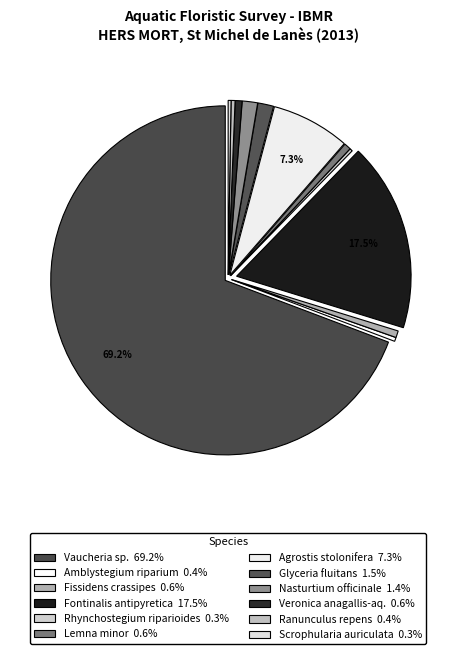

Which slice is the smallest?

Rhynchostegium riparioides